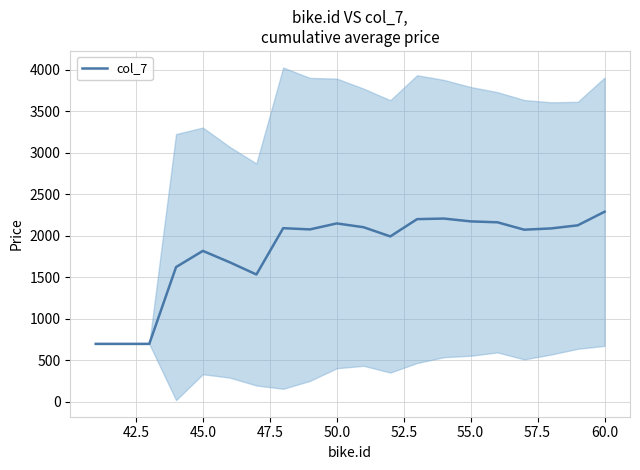

What is the highest value of the col_7 series?

2291.3